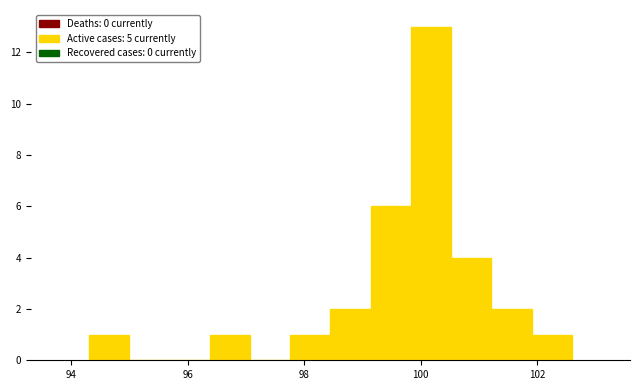

Around what value on the x-axis is the tallest bar? Give the approximate position of its centre, as read against the axis.

100.2